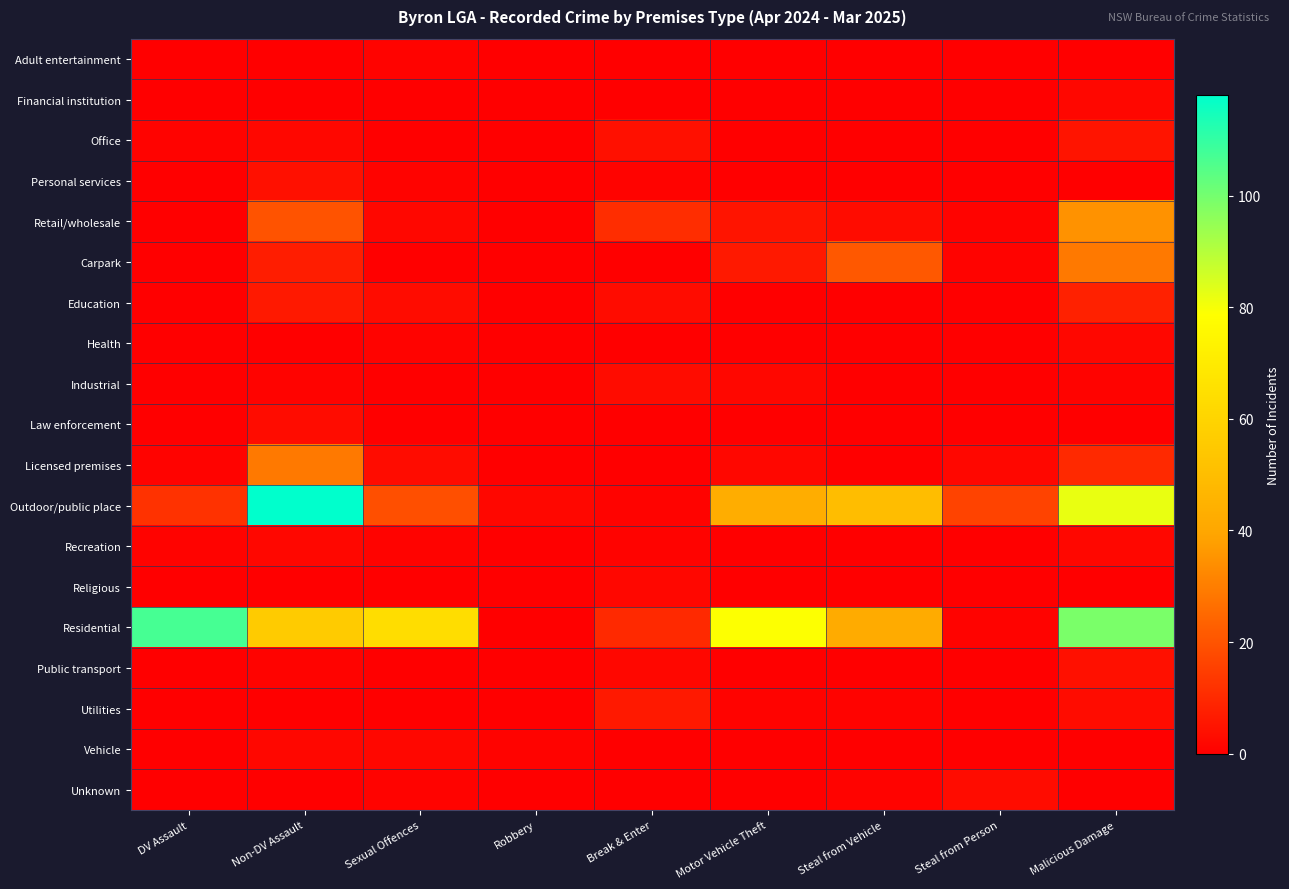

Reading right to left, what are all the values shown in this chart?

Adult entertainment: Malicious Damage=0	Steal from Person=0	Steal from Vehicle=0	Motor Vehicle Theft=0	Break & Enter=0	Robbery=0	Sexual Offences=1	Non-DV Assault=0	DV Assault=0
Financial institution: Malicious Damage=2	Steal from Person=0	Steal from Vehicle=0	Motor Vehicle Theft=0	Break & Enter=0	Robbery=0	Sexual Offences=0	Non-DV Assault=0	DV Assault=0
Office: Malicious Damage=5	Steal from Person=0	Steal from Vehicle=0	Motor Vehicle Theft=0	Break & Enter=4	Robbery=0	Sexual Offences=0	Non-DV Assault=2	DV Assault=1
Personal services: Malicious Damage=0	Steal from Person=0	Steal from Vehicle=0	Motor Vehicle Theft=0	Break & Enter=1	Robbery=0	Sexual Offences=1	Non-DV Assault=4	DV Assault=0
Retail/wholesale: Malicious Damage=35	Steal from Person=1	Steal from Vehicle=3	Motor Vehicle Theft=5	Break & Enter=11	Robbery=0	Sexual Offences=2	Non-DV Assault=20	DV Assault=0
Carpark: Malicious Damage=29	Steal from Person=1	Steal from Vehicle=21	Motor Vehicle Theft=6	Break & Enter=0	Robbery=0	Sexual Offences=0	Non-DV Assault=7	DV Assault=0
Education: Malicious Damage=8	Steal from Person=0	Steal from Vehicle=0	Motor Vehicle Theft=0	Break & Enter=3	Robbery=0	Sexual Offences=3	Non-DV Assault=6	DV Assault=0
Health: Malicious Damage=2	Steal from Person=0	Steal from Vehicle=0	Motor Vehicle Theft=0	Break & Enter=0	Robbery=0	Sexual Offences=1	Non-DV Assault=0	DV Assault=0
Industrial: Malicious Damage=1	Steal from Person=0	Steal from Vehicle=0	Motor Vehicle Theft=2	Break & Enter=3	Robbery=0	Sexual Offences=0	Non-DV Assault=1	DV Assault=0
Law enforcement: Malicious Damage=0	Steal from Person=0	Steal from Vehicle=0	Motor Vehicle Theft=0	Break & Enter=0	Robbery=0	Sexual Offences=0	Non-DV Assault=3	DV Assault=0
Licensed premises: Malicious Damage=10	Steal from Person=2	Steal from Vehicle=0	Motor Vehicle Theft=2	Break & Enter=0	Robbery=0	Sexual Offences=3	Non-DV Assault=29	DV Assault=1
Outdoor/public place: Malicious Damage=82	Steal from Person=16	Steal from Vehicle=50	Motor Vehicle Theft=43	Break & Enter=1	Robbery=2	Sexual Offences=19	Non-DV Assault=118	DV Assault=12
Recreation: Malicious Damage=2	Steal from Person=0	Steal from Vehicle=0	Motor Vehicle Theft=0	Break & Enter=1	Robbery=0	Sexual Offences=1	Non-DV Assault=2	DV Assault=1
Religious: Malicious Damage=0	Steal from Person=0	Steal from Vehicle=0	Motor Vehicle Theft=0	Break & Enter=2	Robbery=0	Sexual Offences=0	Non-DV Assault=0	DV Assault=0
Residential: Malicious Damage=99	Steal from Person=1	Steal from Vehicle=42	Motor Vehicle Theft=79	Break & Enter=10	Robbery=0	Sexual Offences=64	Non-DV Assault=56	DV Assault=107
Public transport: Malicious Damage=4	Steal from Person=0	Steal from Vehicle=0	Motor Vehicle Theft=0	Break & Enter=2	Robbery=0	Sexual Offences=0	Non-DV Assault=1	DV Assault=0
Utilities: Malicious Damage=3	Steal from Person=0	Steal from Vehicle=1	Motor Vehicle Theft=1	Break & Enter=6	Robbery=0	Sexual Offences=0	Non-DV Assault=0	DV Assault=0
Vehicle: Malicious Damage=0	Steal from Person=0	Steal from Vehicle=0	Motor Vehicle Theft=0	Break & Enter=0	Robbery=1	Sexual Offences=2	Non-DV Assault=2	DV Assault=0
Unknown: Malicious Damage=0	Steal from Person=3	Steal from Vehicle=1	Motor Vehicle Theft=0	Break & Enter=0	Robbery=0	Sexual Offences=1	Non-DV Assault=0	DV Assault=0